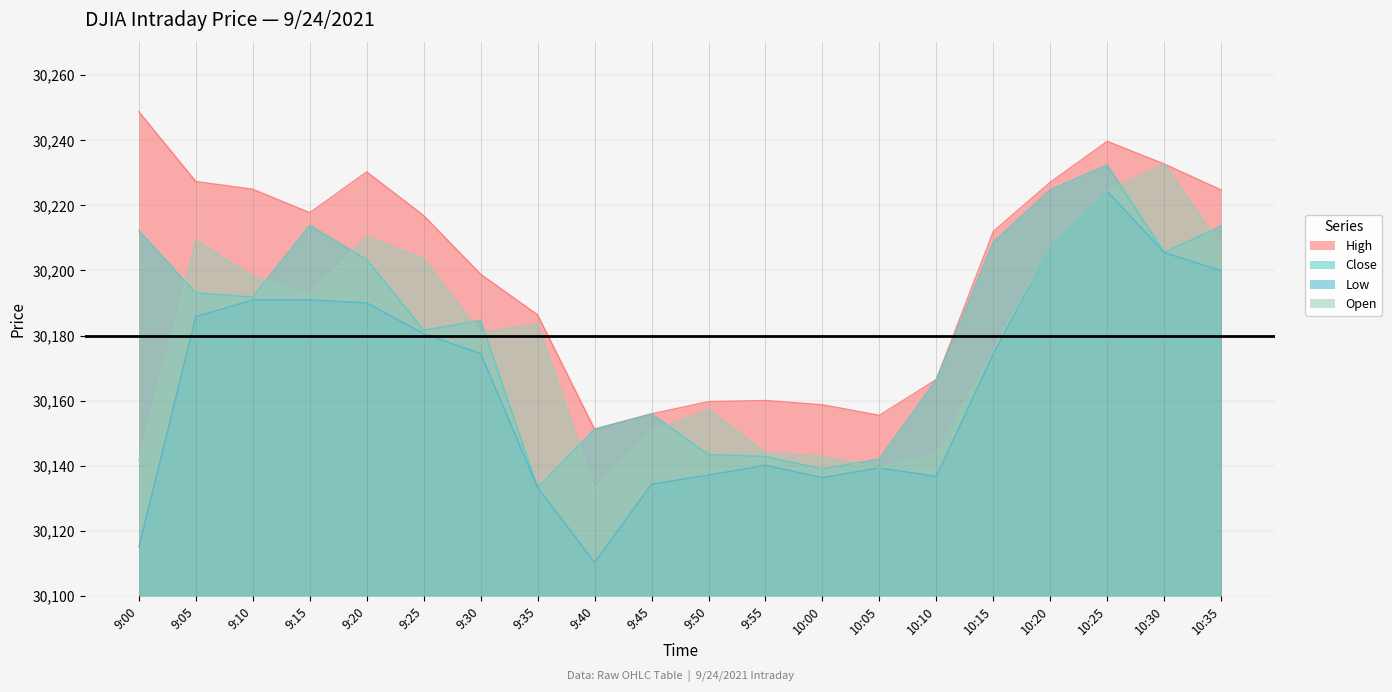

Rank the series by their maximum value, from highest to lowest.

High, Open, Close, Low